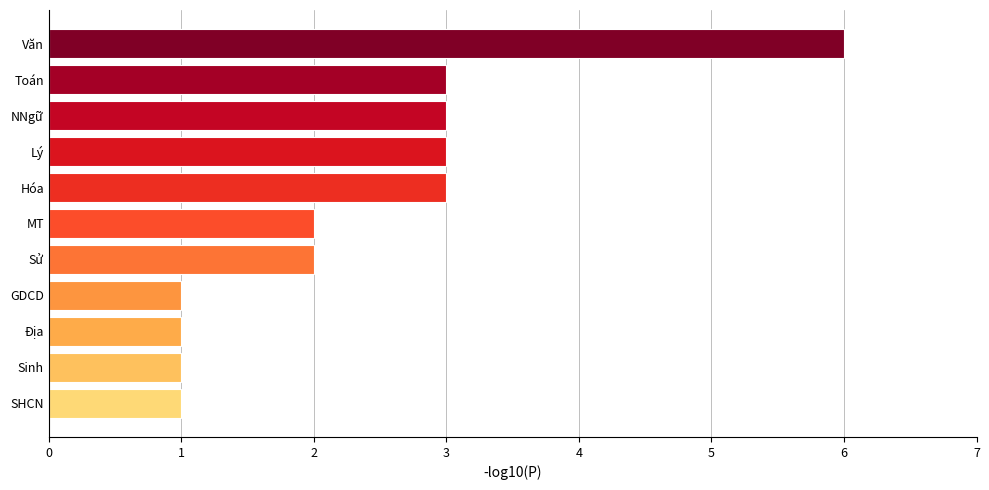

Count the values in the range 1 to 3.

10